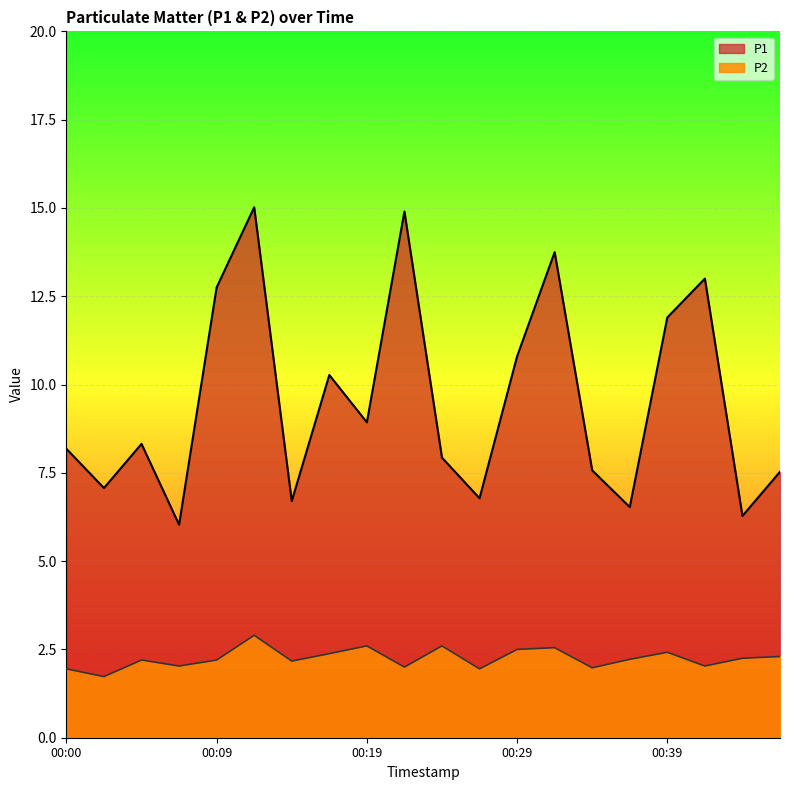

True or false: P1 and P2 intersect in this chart.

False